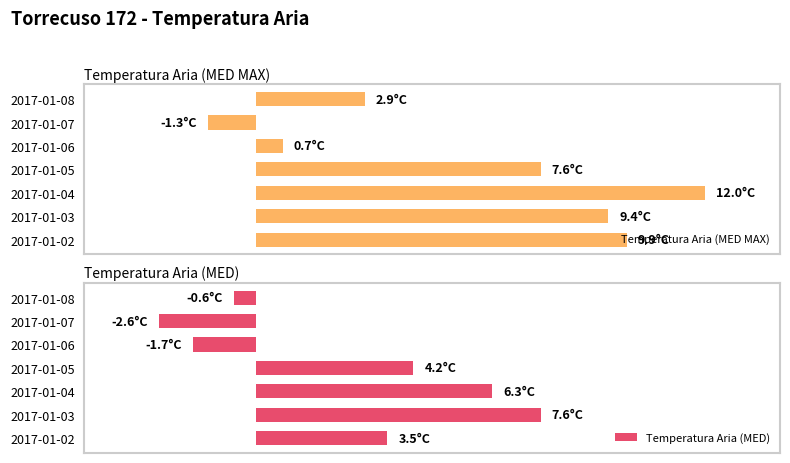

How many data points in Temperatura Aria (MED MAX) are above 7?

4